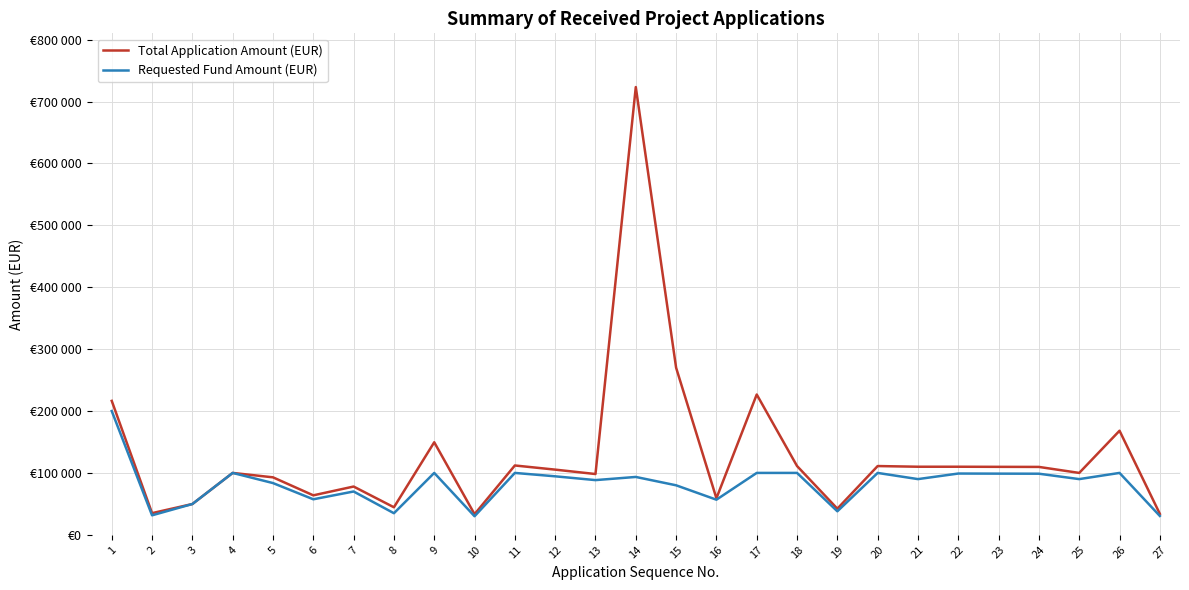

True or false: Requested Fund Amount (EUR) and Total Application Amount (EUR) cross at least once.

False